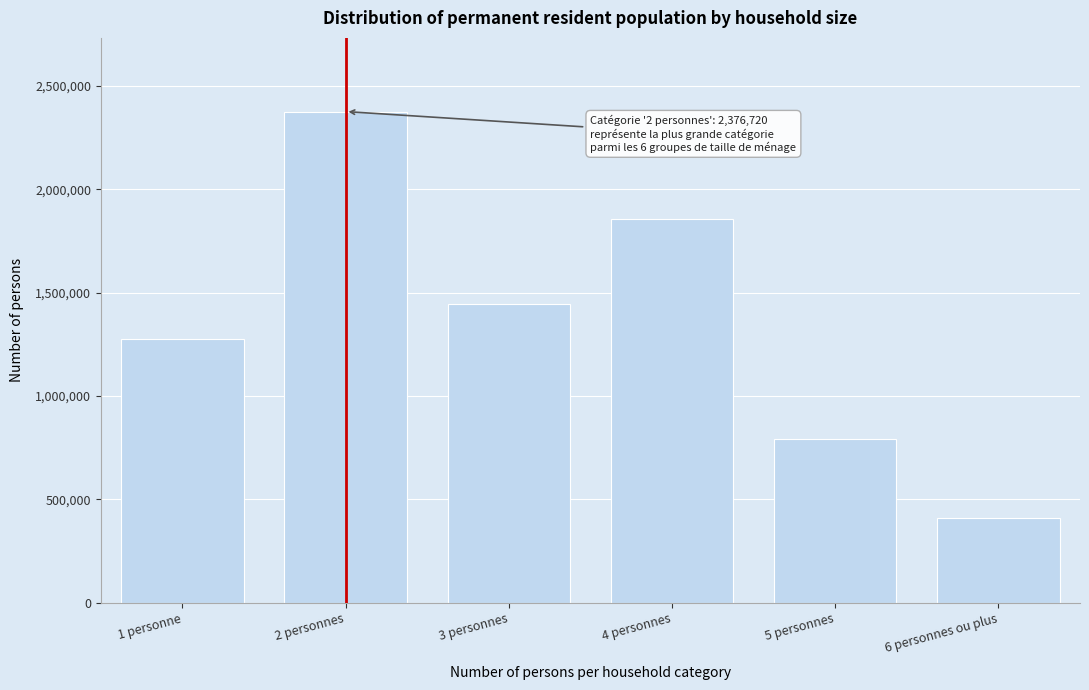

Reading left to right, list all the values displayed in this chart.

1 personne=1275667	2 personnes=2376720	3 personnes=1446417	4 personnes=1857428	5 personnes=789900	6 personnes ou plus=410154